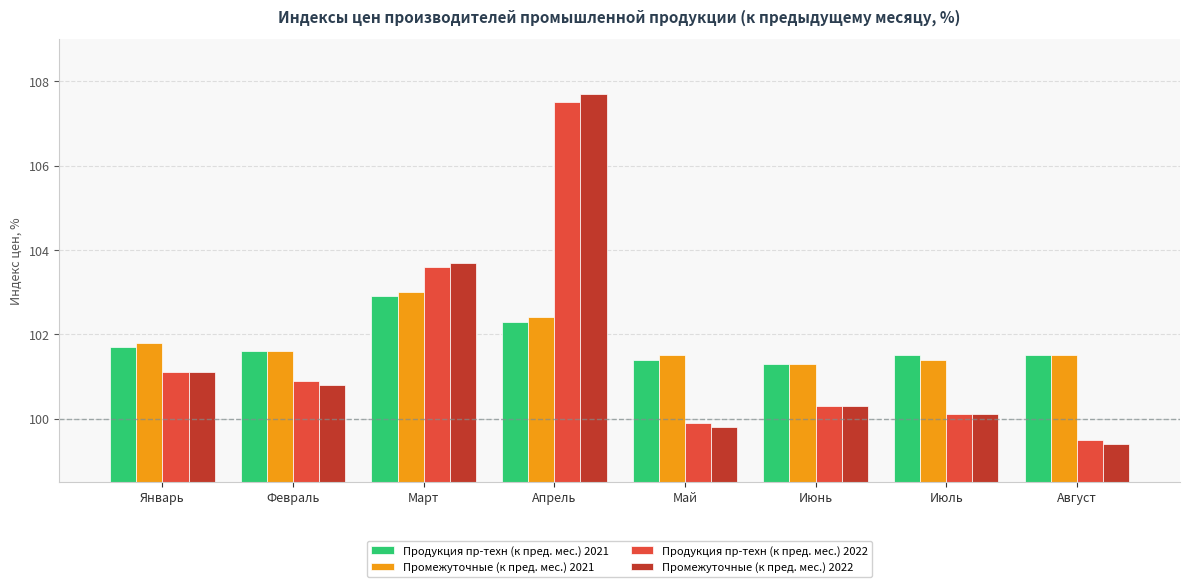

Rank the series by their maximum value, from highest to lowest.

Промежуточные (к пред. мес.) 2022, Продукция пр-техн (к пред. мес.) 2022, Промежуточные (к пред. мес.) 2021, Продукция пр-техн (к пред. мес.) 2021